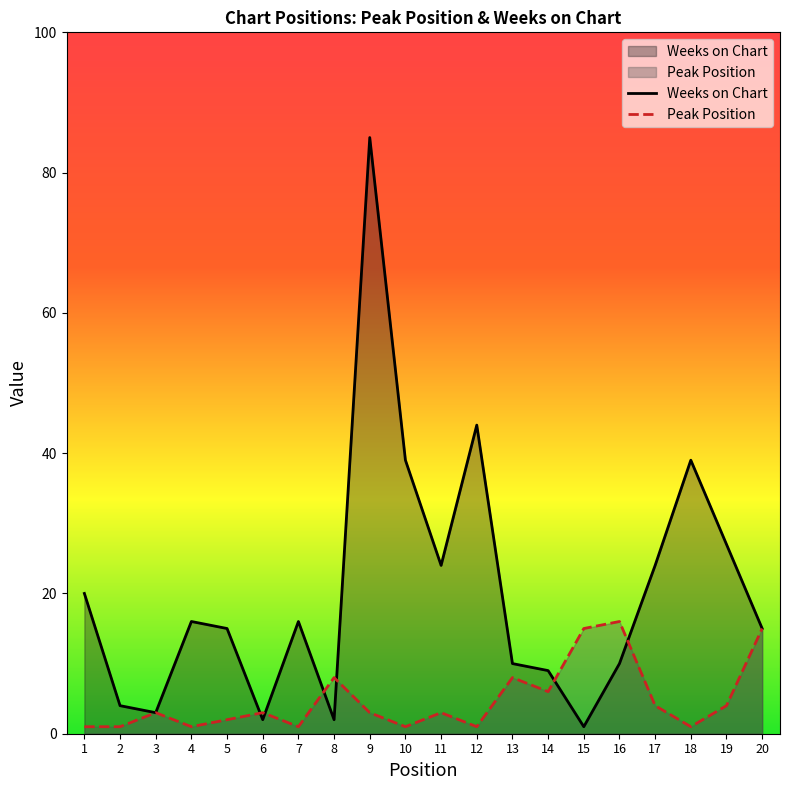

Does the chart have visible grid lines?

No